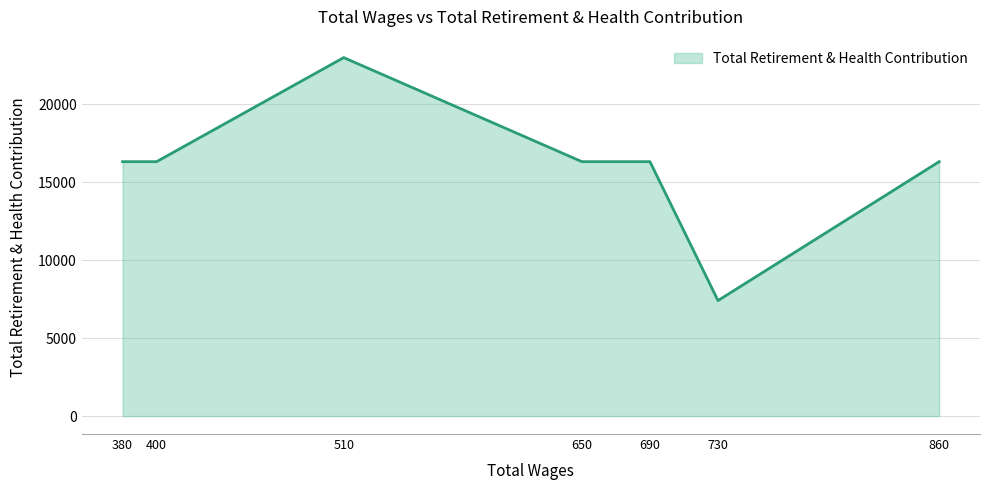

True or false: there are more than 2 points higher than both neighbors.

False